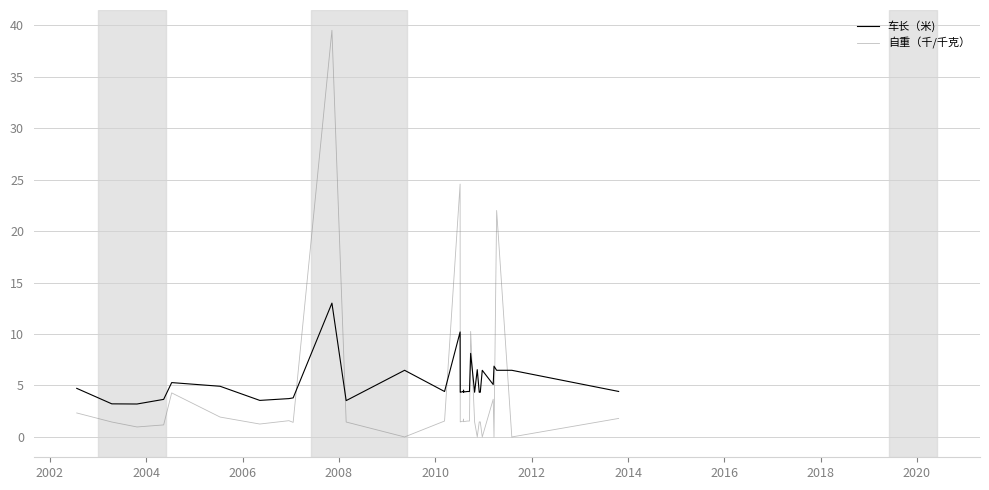

What is the greatest value displayed?

39.5